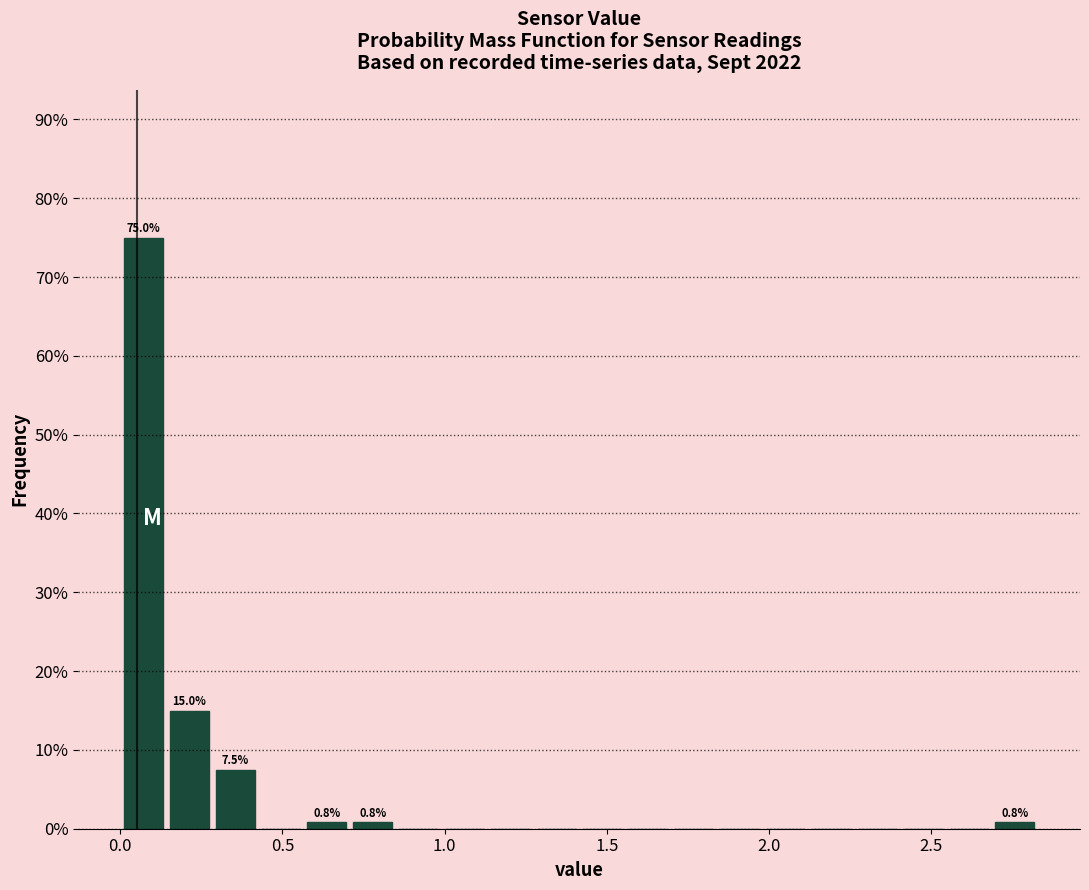

Read against the x-axis, roughly where is the centre of the tallest bar?

0.05